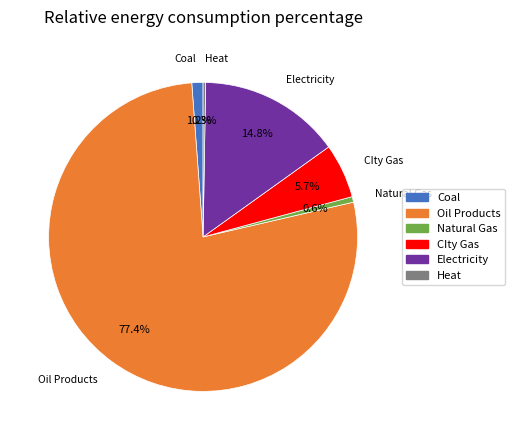

Is there any slice that represents more than half of the pie?

Yes